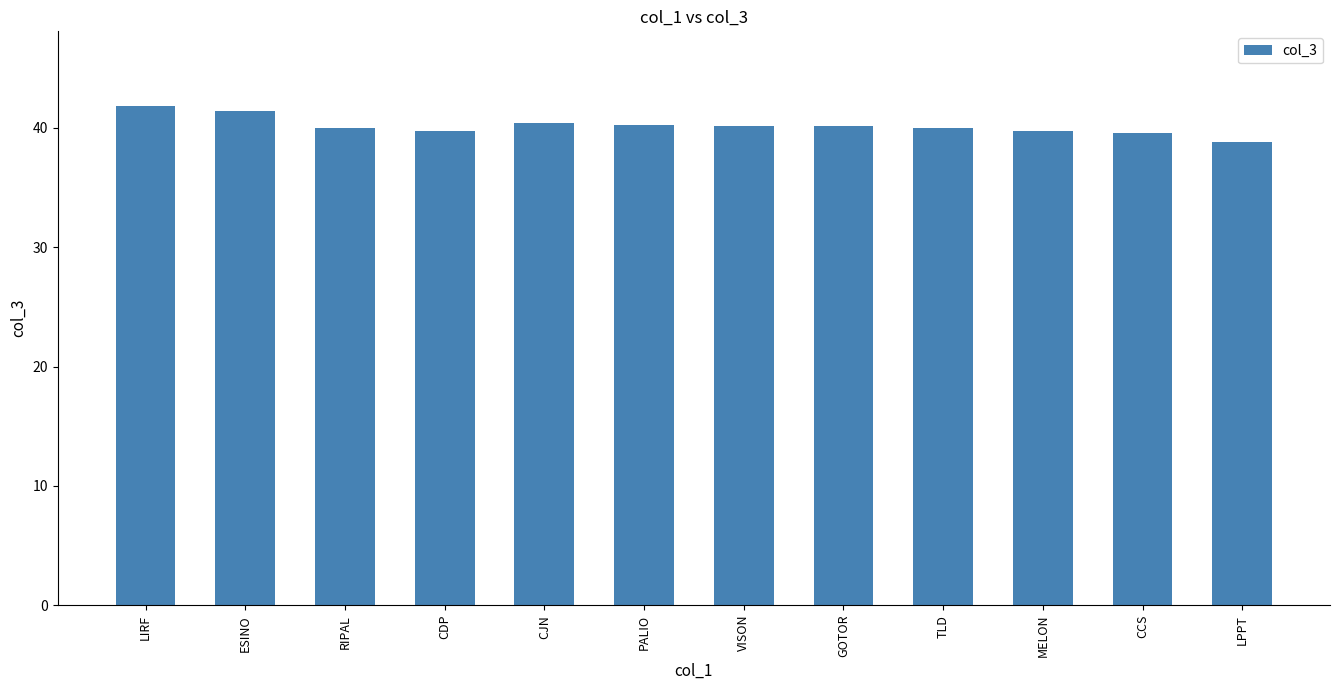

What is the ratio of the value at VISON to the value at PALIO?

1.0